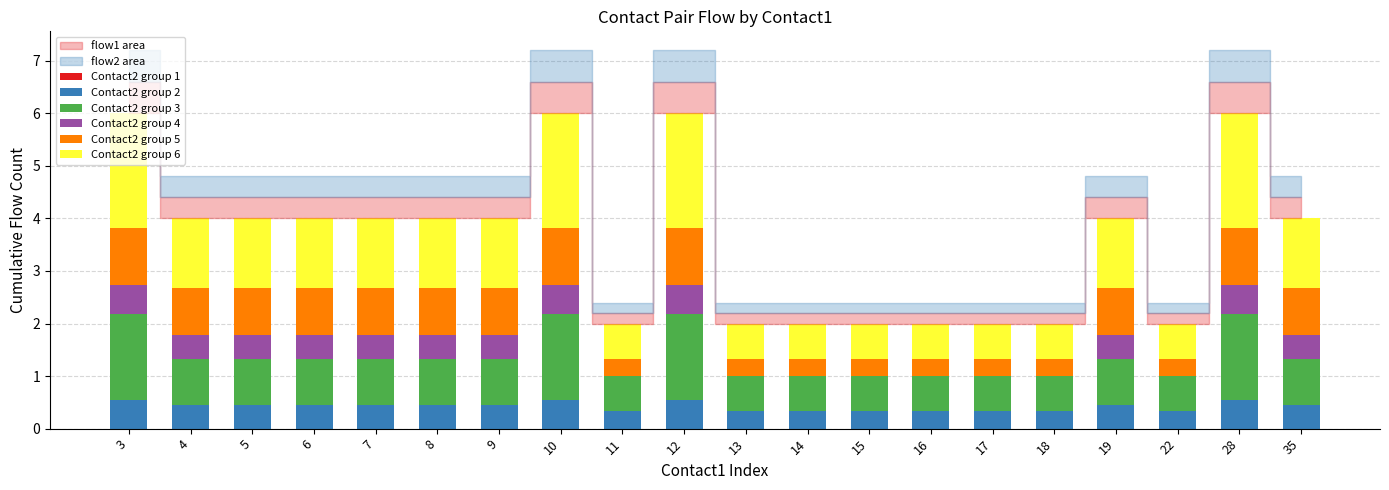

What is the sum of the Contact2 group 2 values at 15 and 5?

0.8